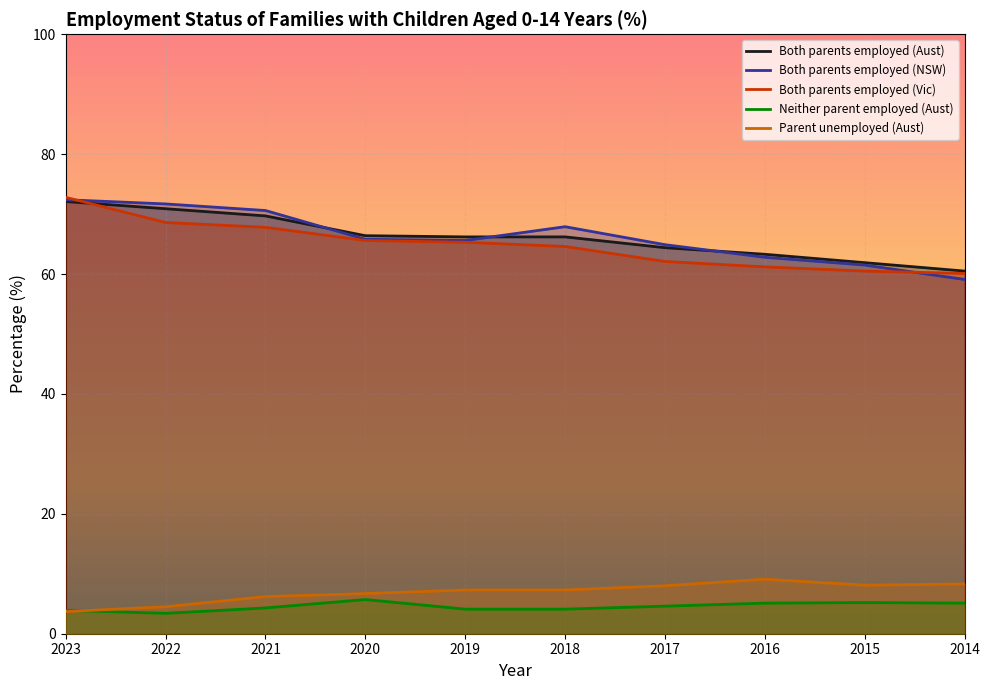

True or false: Both parents employed (Vic) and Parent unemployed (Aust) intersect in this chart.

False